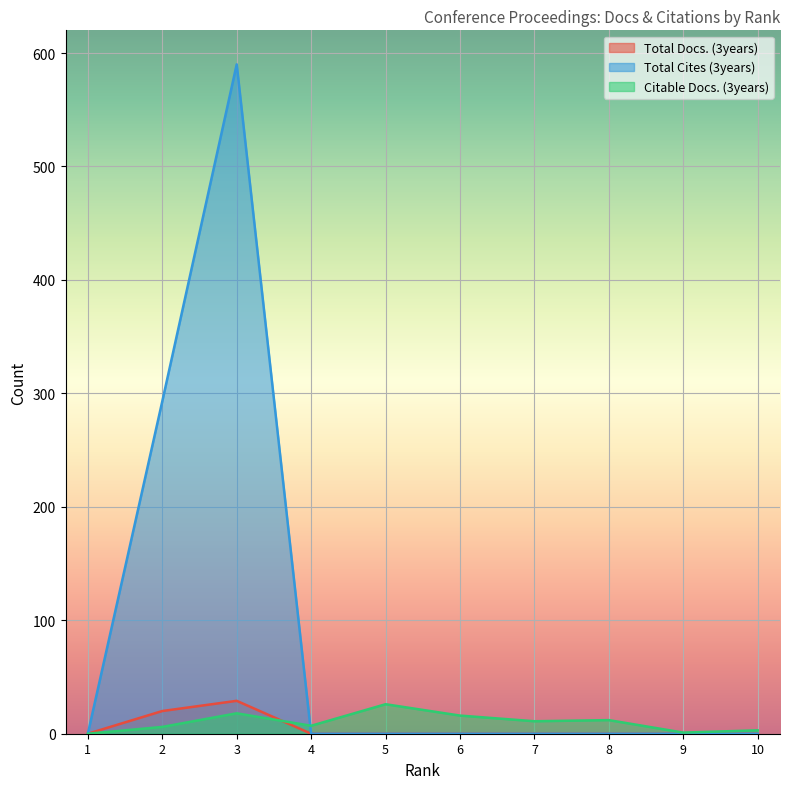

How many categories are shown in the chart?

10